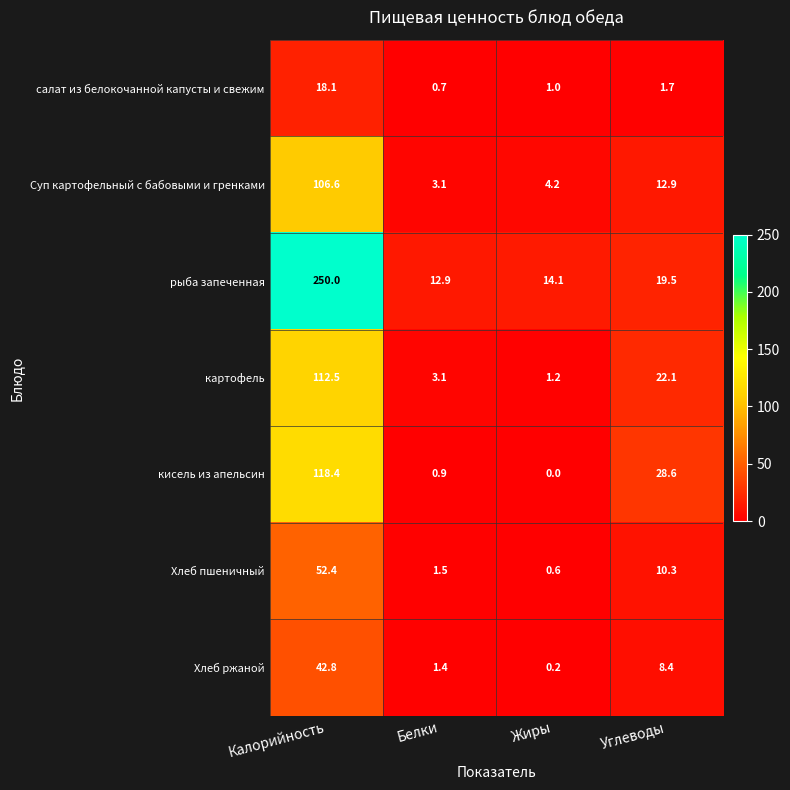

Where is Суп картофельный с бабовыми и гренками nearest to the value 54?

Углеводы